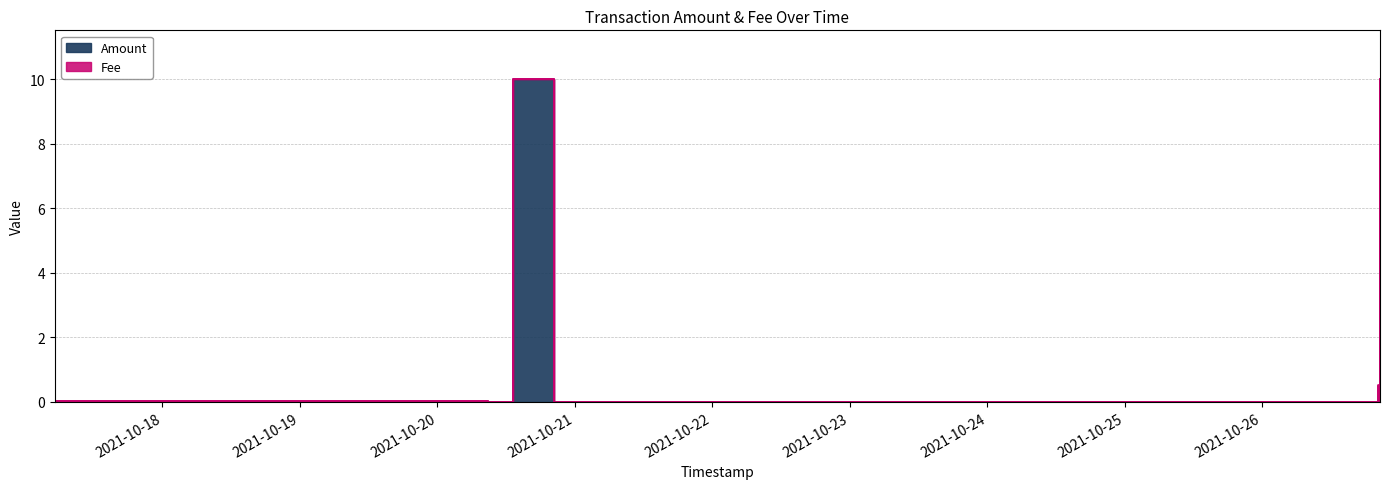

What is the maximum value shown in the chart?

10.0